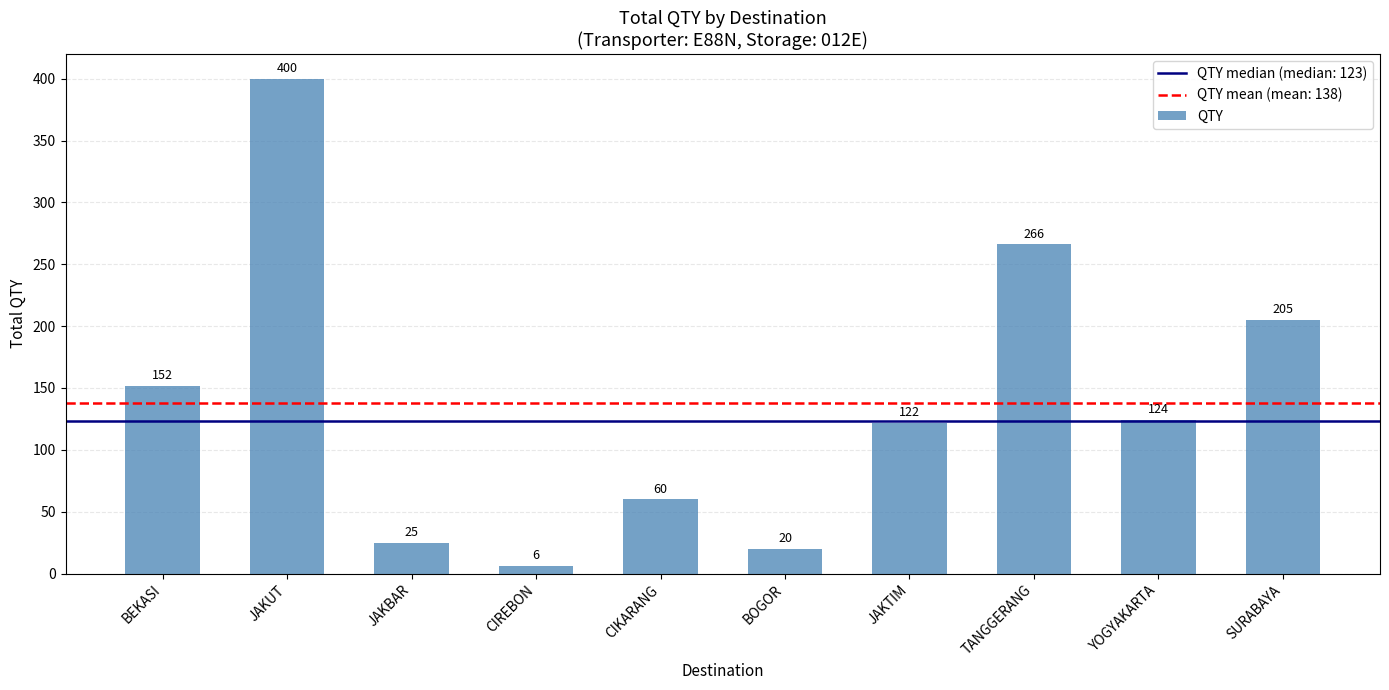

What is the change in value from CIREBON to CIKARANG?

+54